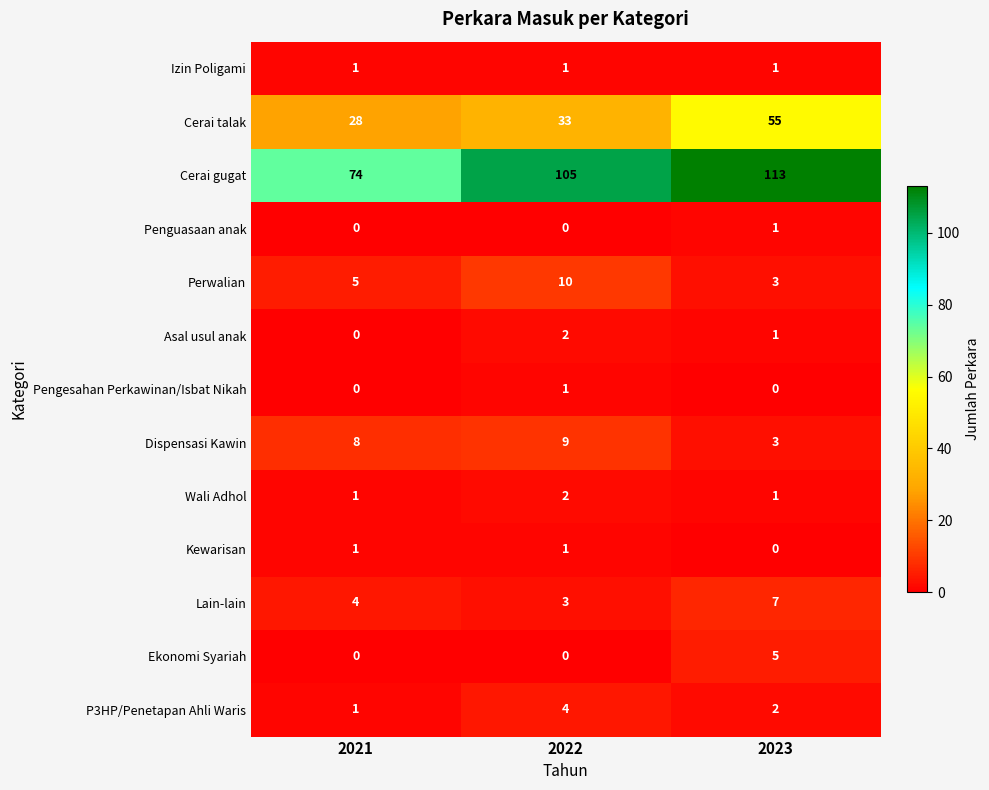

The Wali Adhol series shows 1 at 2023. True or false?

True